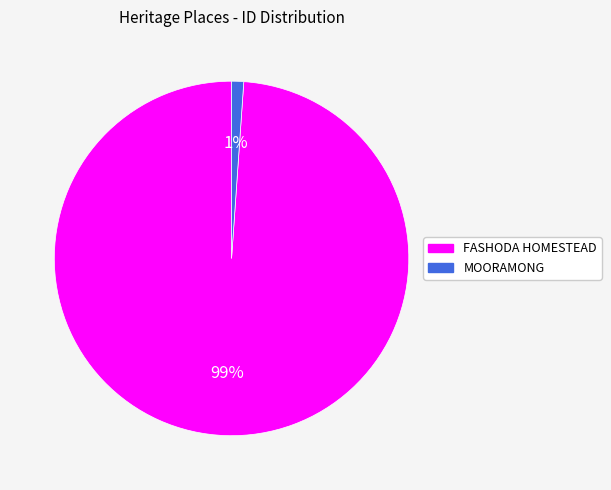

Do FASHODA HOMESTEAD and MOORAMONG together represent more than half of the pie?

Yes